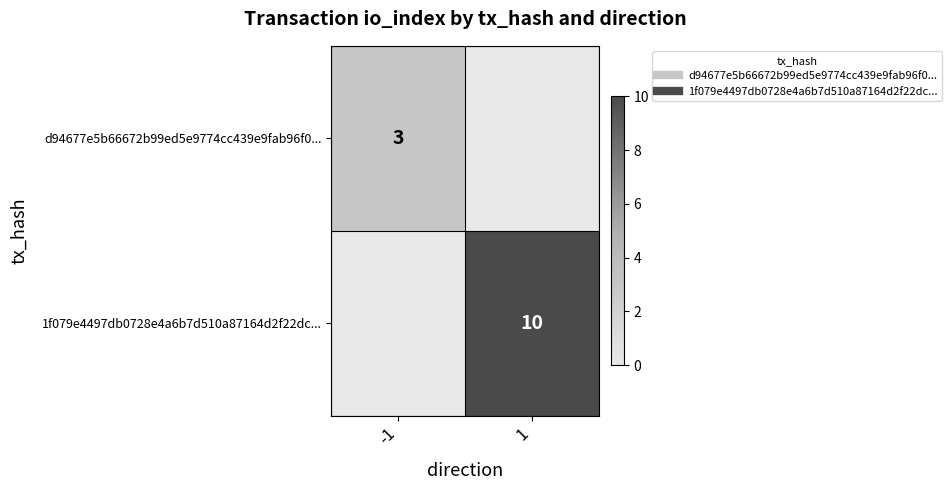

Between -1 and 1, which series saw the biggest shift?

1f079e4497db0728e4a6b7d510a87164d2f22dc...